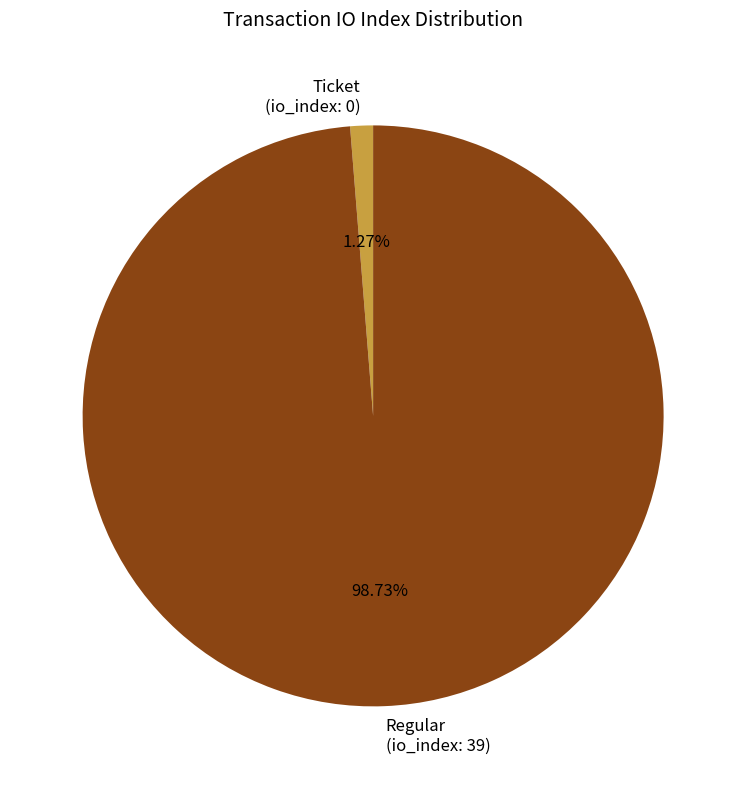

Which has a higher value, Ticket (io_index: 0) or Regular (io_index: 39)?

Regular (io_index: 39)